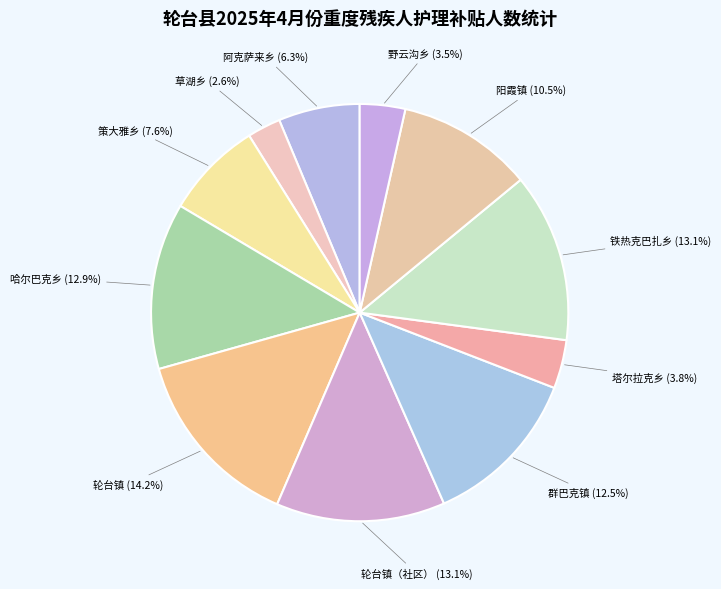

Which slice is the smallest?

草湖乡 (2.6%)